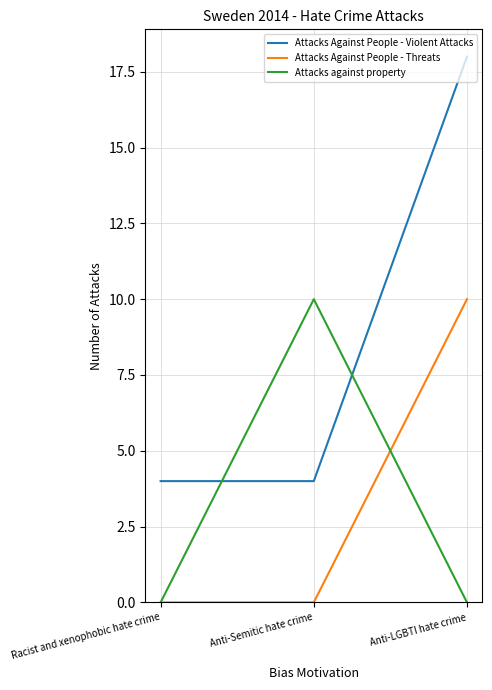

At which label does Attacks against property reach its peak?

Anti-Semitic hate crime